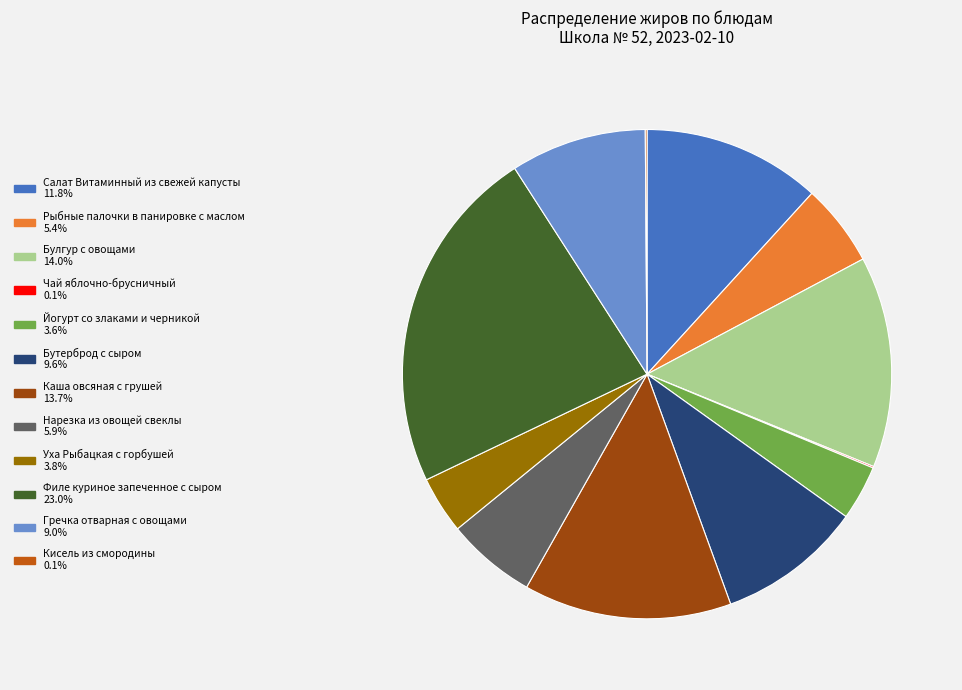

Approximately how many times larger is the value at Йогурт со злаками и черникой compared to Салат Витаминный из свежей капусты?

0.3